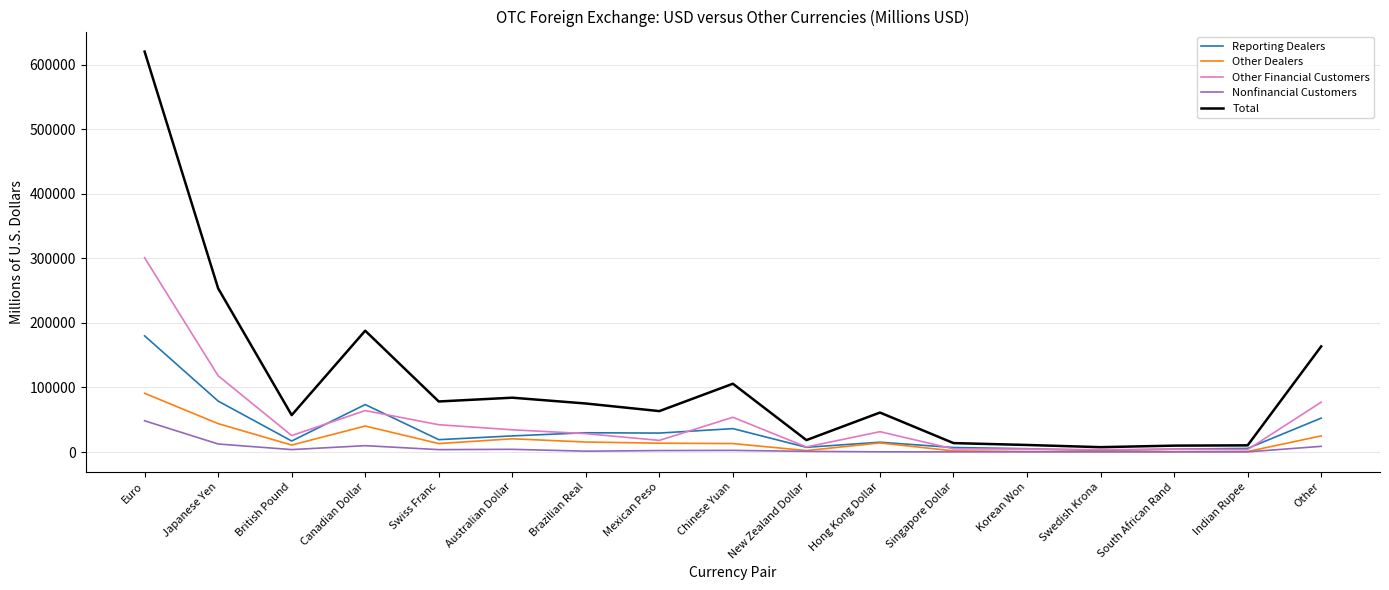

Which series has the largest range (max minus min)?

Total